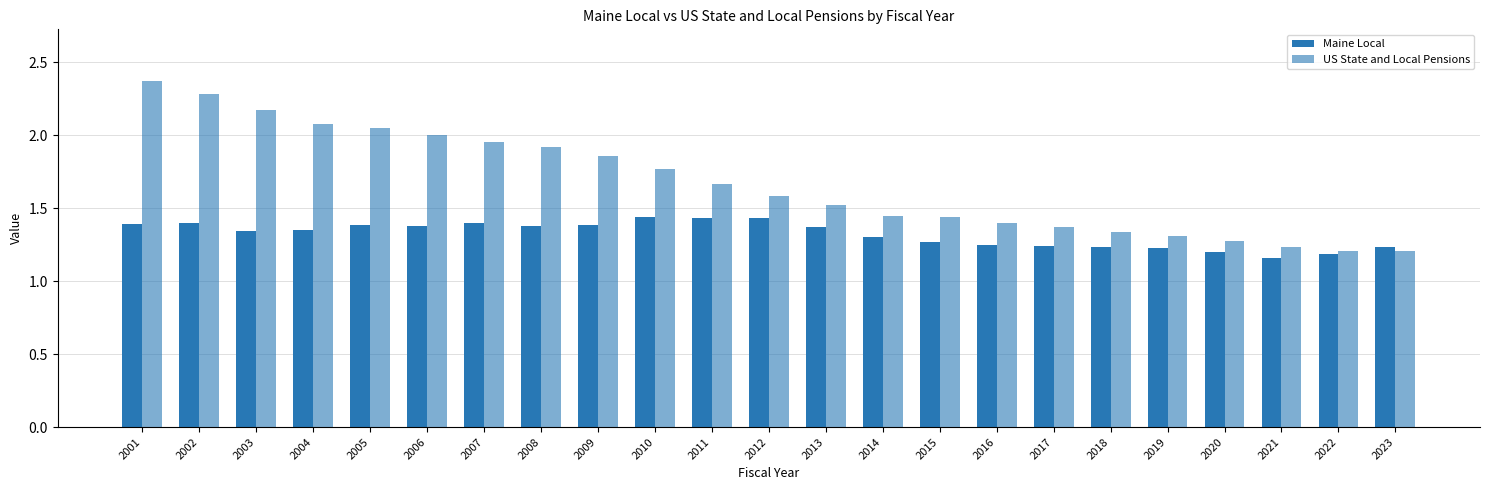

Count the Maine Local values in the range 1 to 2.

23